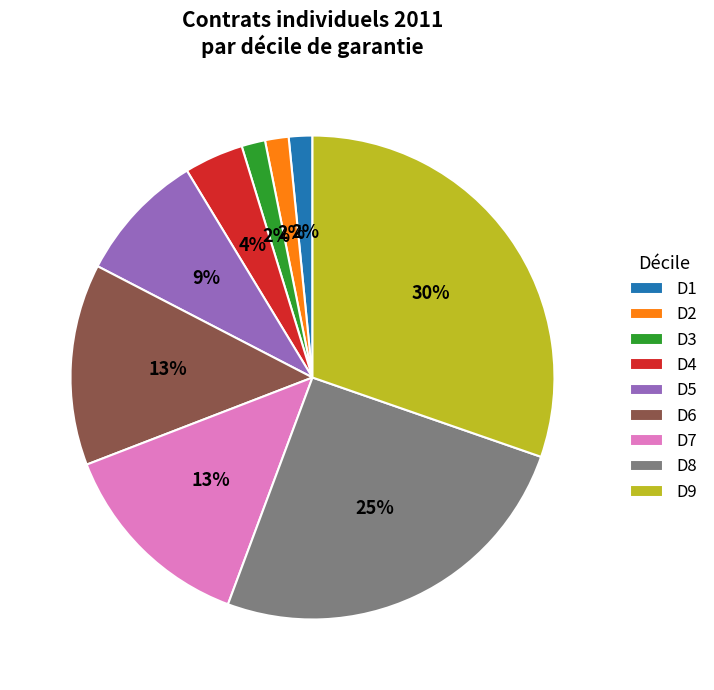

Is the sum of D4 and D6 greater than half?

No